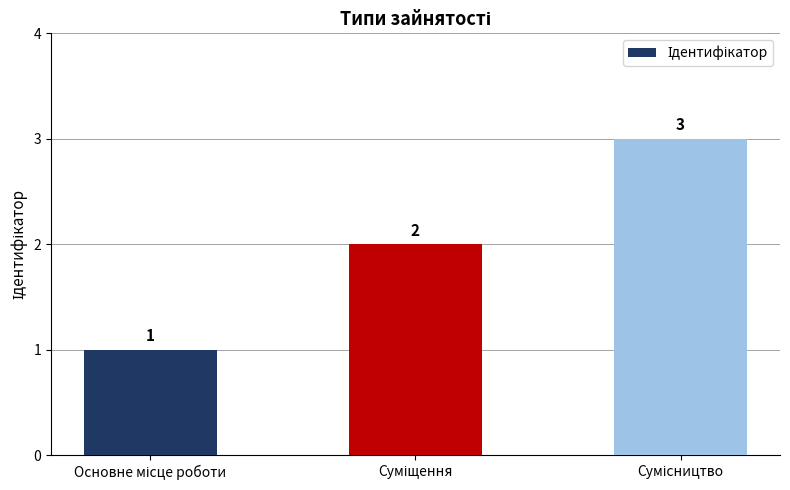

What is the greatest value displayed?

3